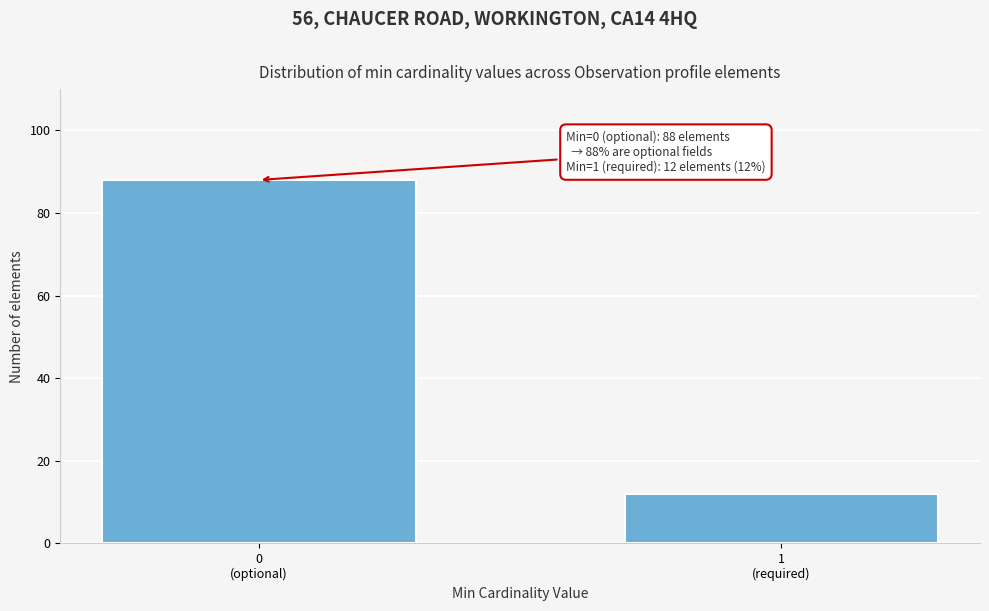

Reading left to right, what are all the values shown in this chart?

88	12